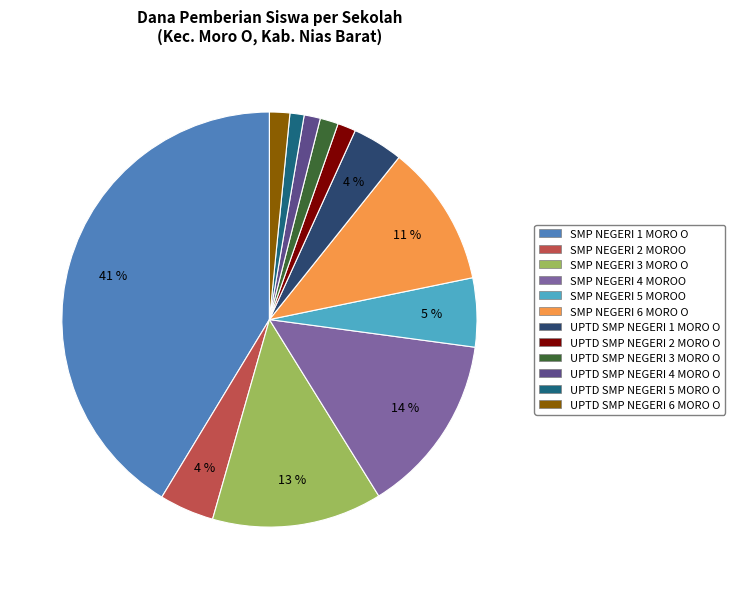

What percentage is the SMP NEGERI 6 MORO O slice, to the nearest percent?

11%